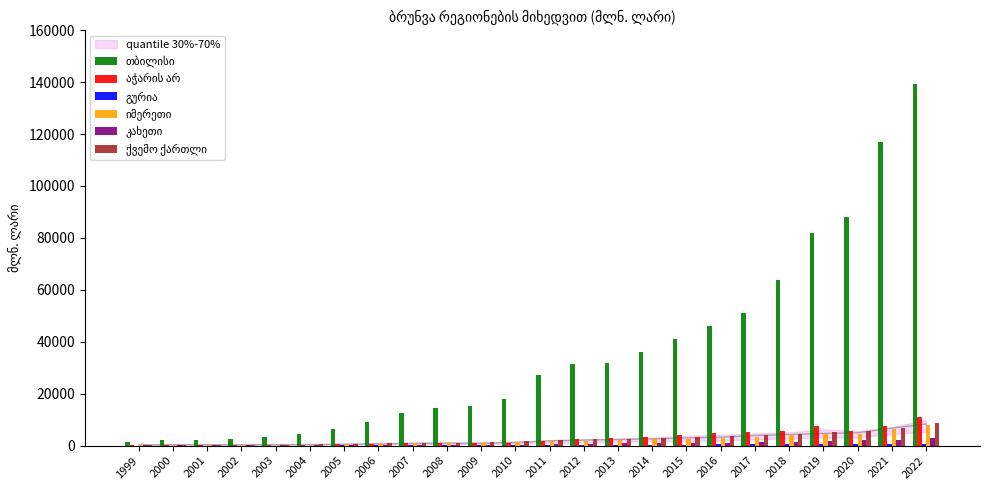

Rank the series at 2012 from lowest to highest value.

გურია, კახეთი, იმერეთი, აჭარის არ, ქვემო ქართლი, თბილისი